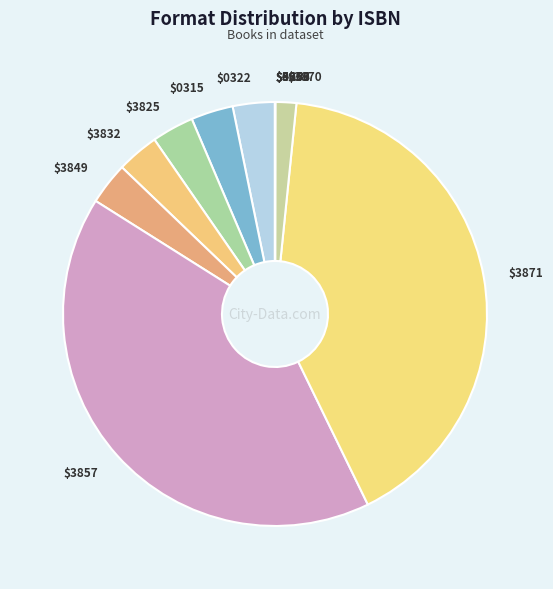

Is it true that $3832 is 15% of the pie?

False